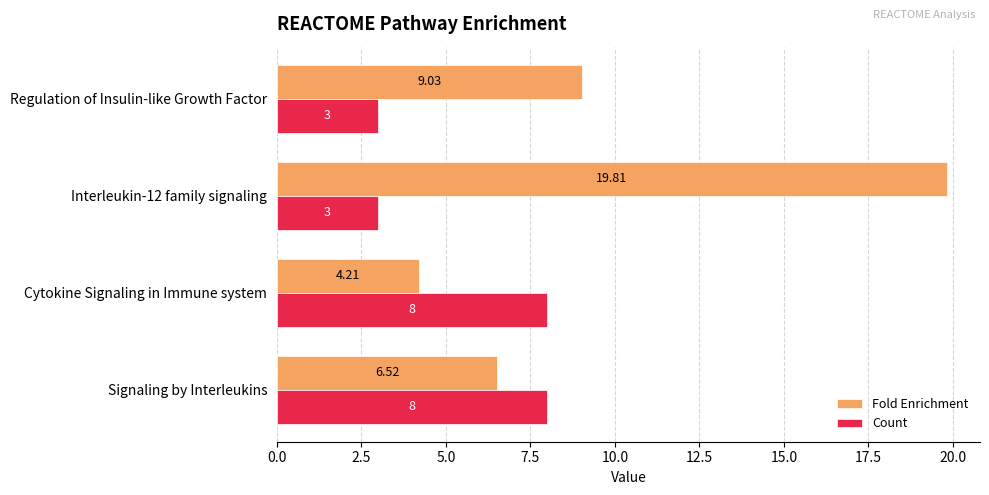

Where is Fold Enrichment nearest to the value 12?

Regulation of Insulin-like Growth Factor